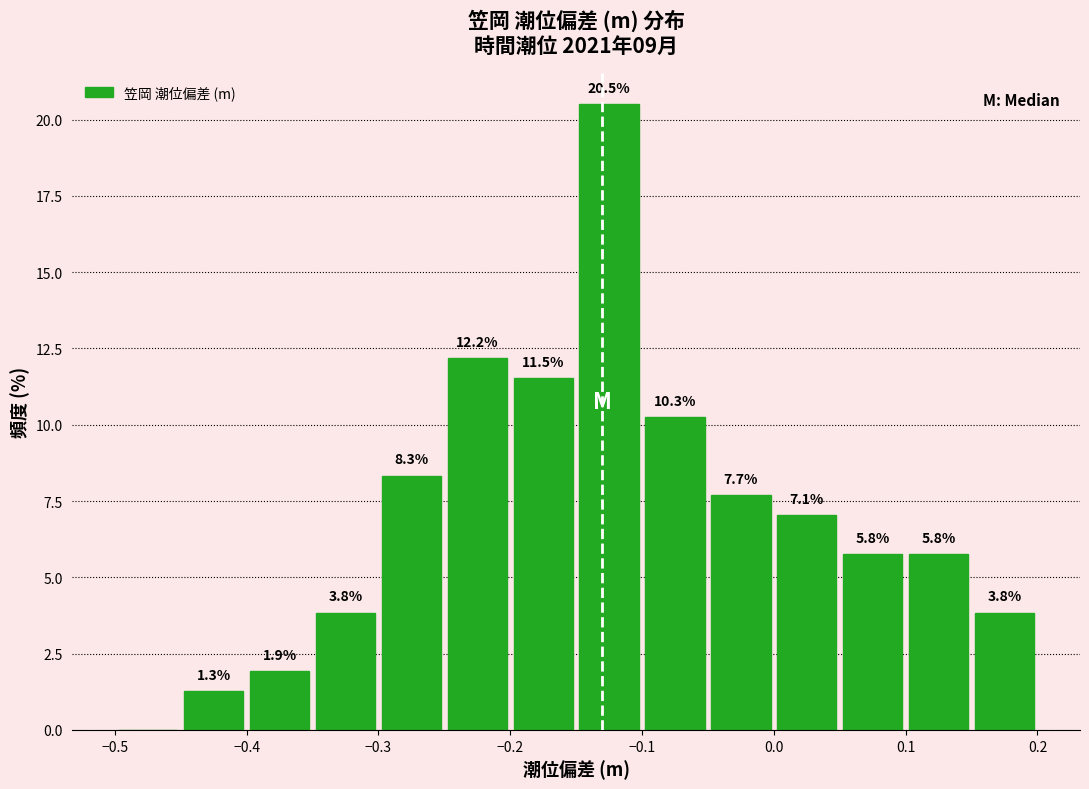

Which range on the x-axis has the tallest bar?

-0.15 to -0.10